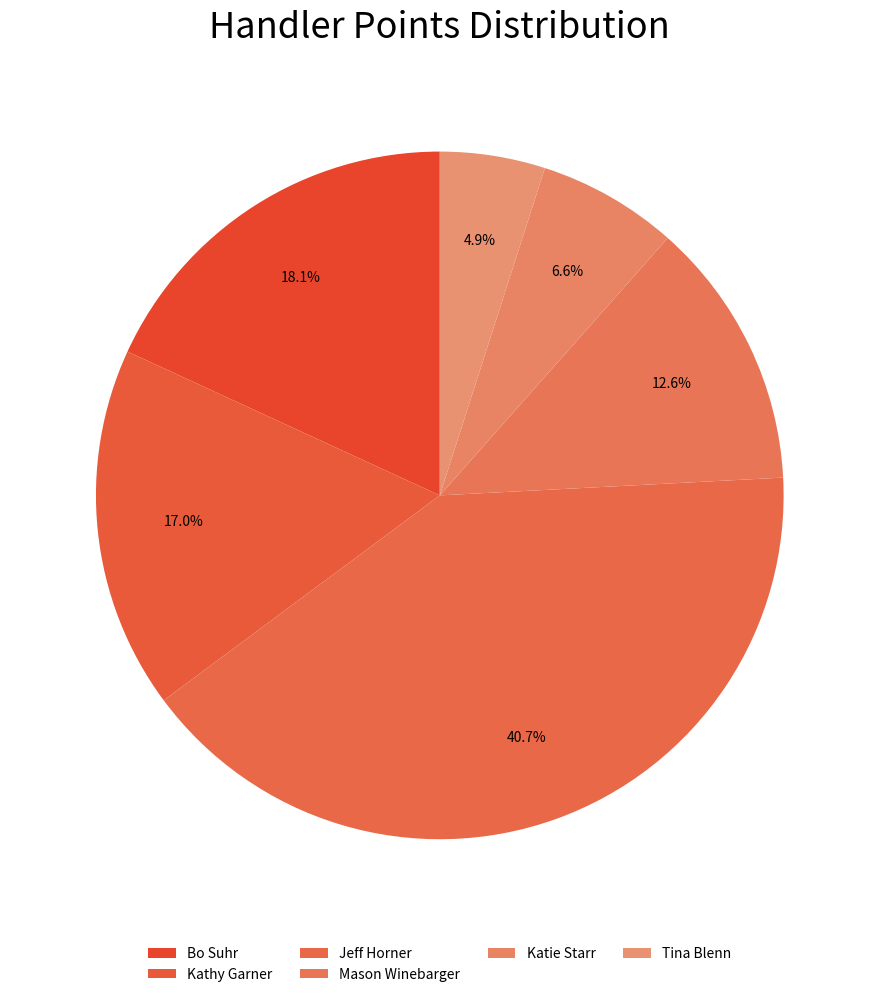

How many segments does this pie chart have?

6